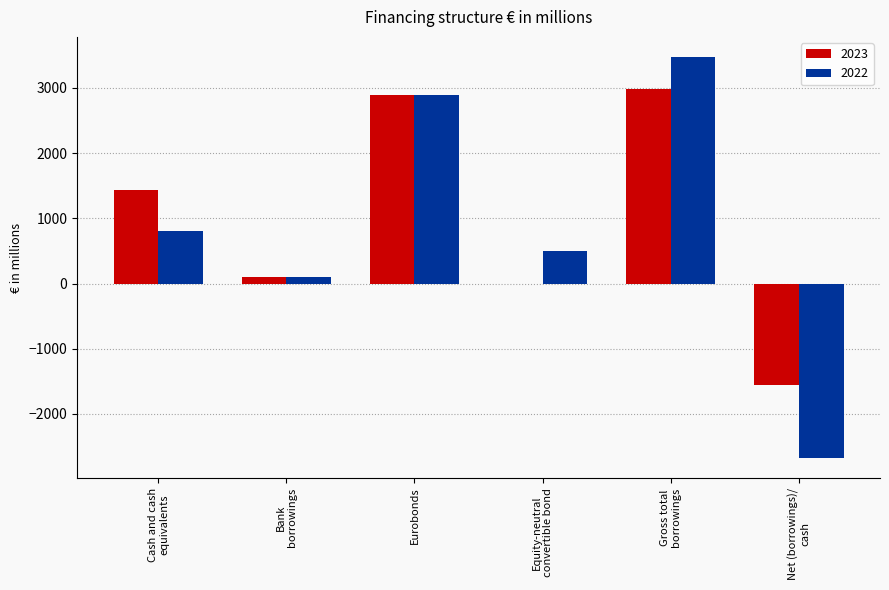

What is the highest value of the 2022 series?

3473